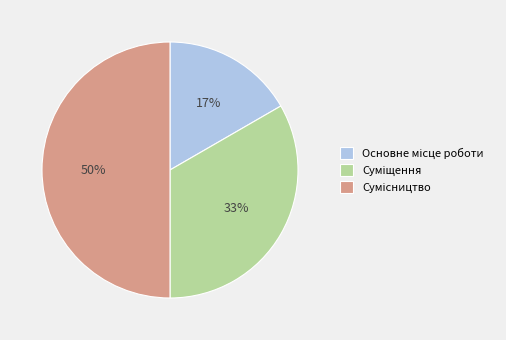

How many segments does this pie chart have?

3